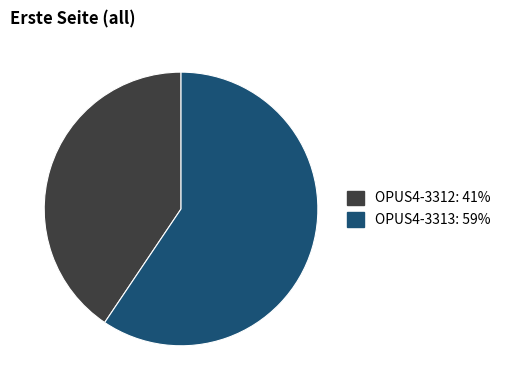

How many slices are in this pie chart?

2